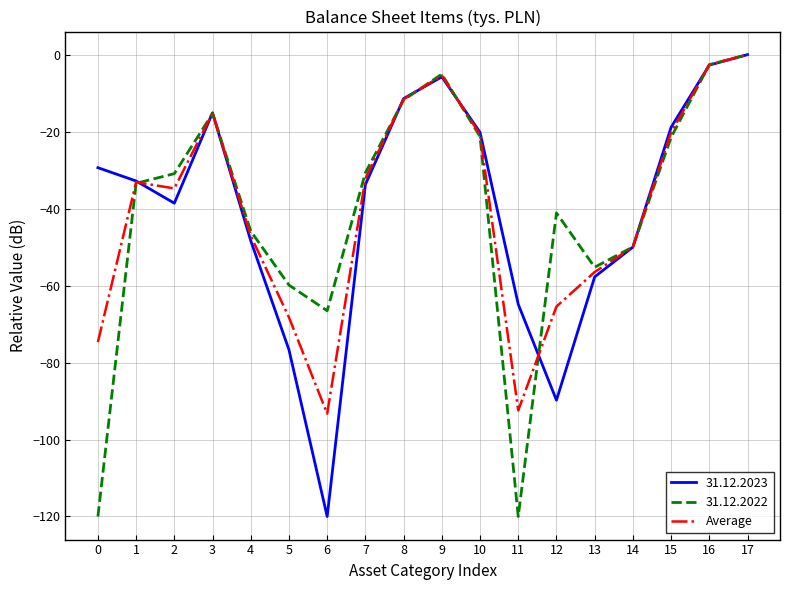

Rank the series at 6 from highest to lowest value.

31.12.2022, Average, 31.12.2023